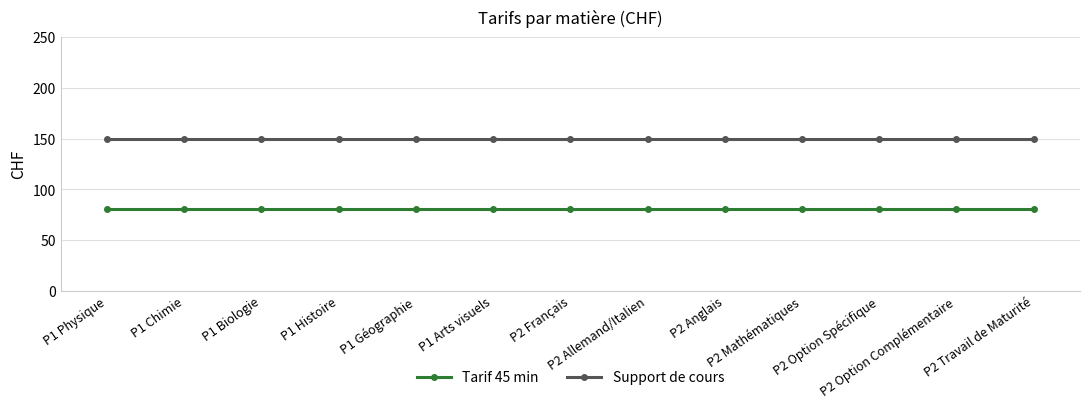

Reading left to right, transcribe all the data shown in this chart.

Tarif 45 min: 80	80	80	80	80	80	80	80	80	80	80	80	80
Support de cours: 150	150	150	150	150	150	150	150	150	150	150	150	150